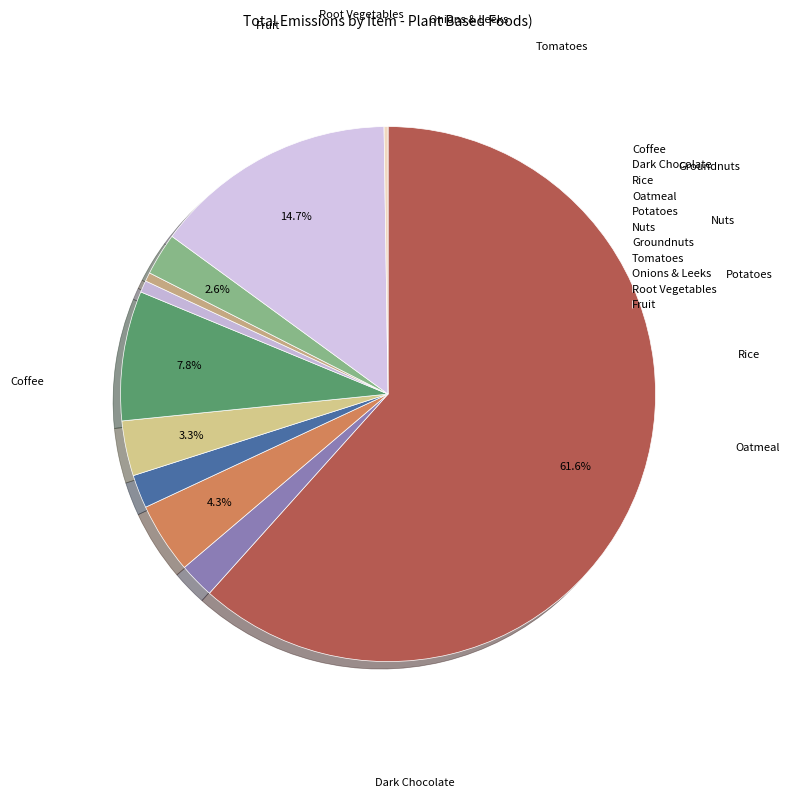

What percentage is NOT represented by Nuts?

92.2%